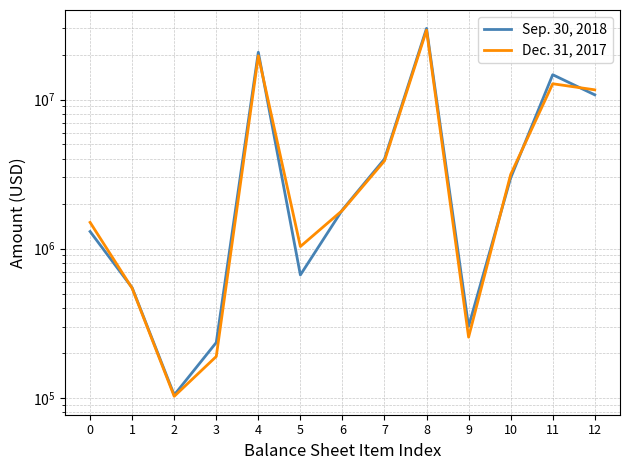

In Sep. 30, 2018, how many points are higher than both neighbors (excluding endpoints)?

3